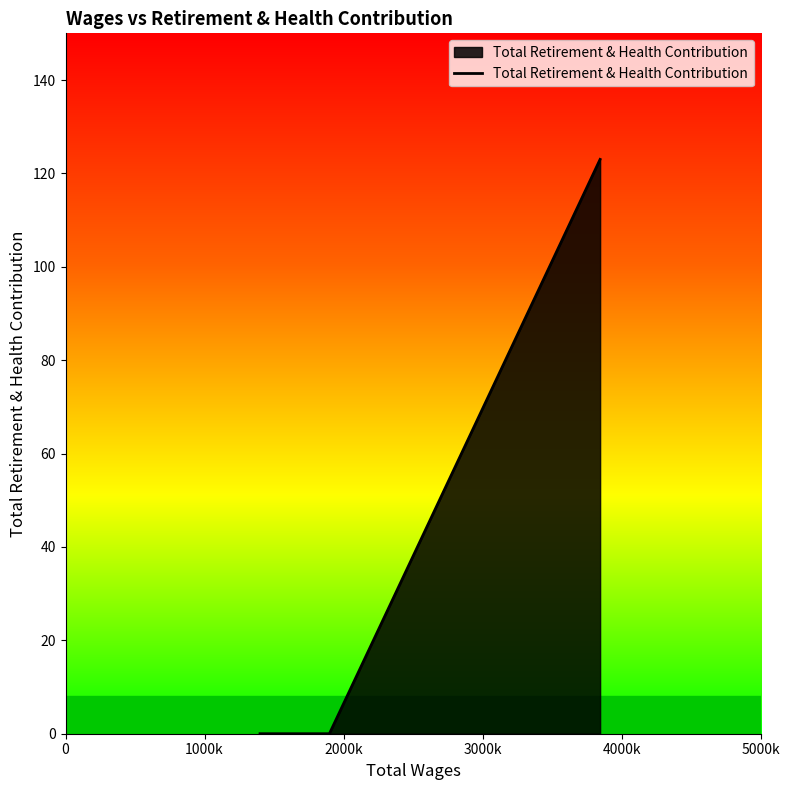

What is the difference between the maximum and minimum values?

123